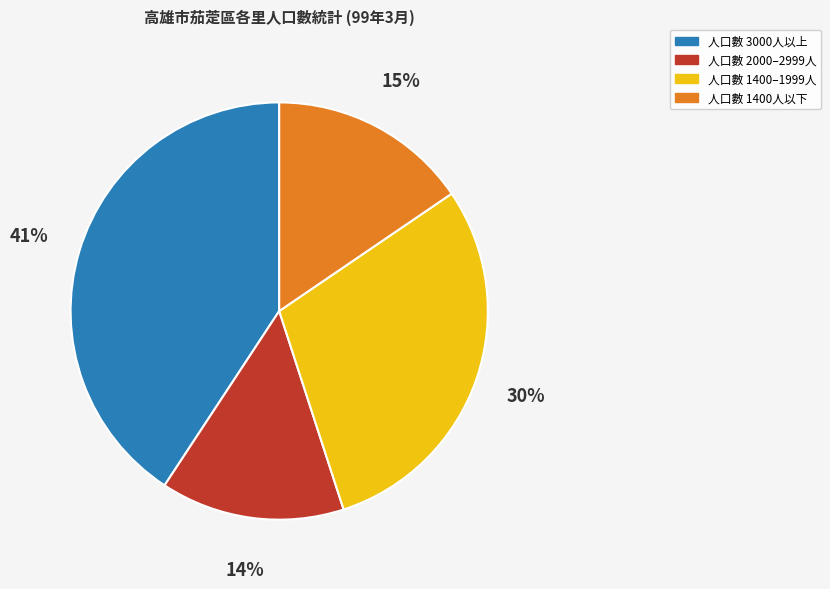

To the nearest percent, what is the average slice percentage?

25%